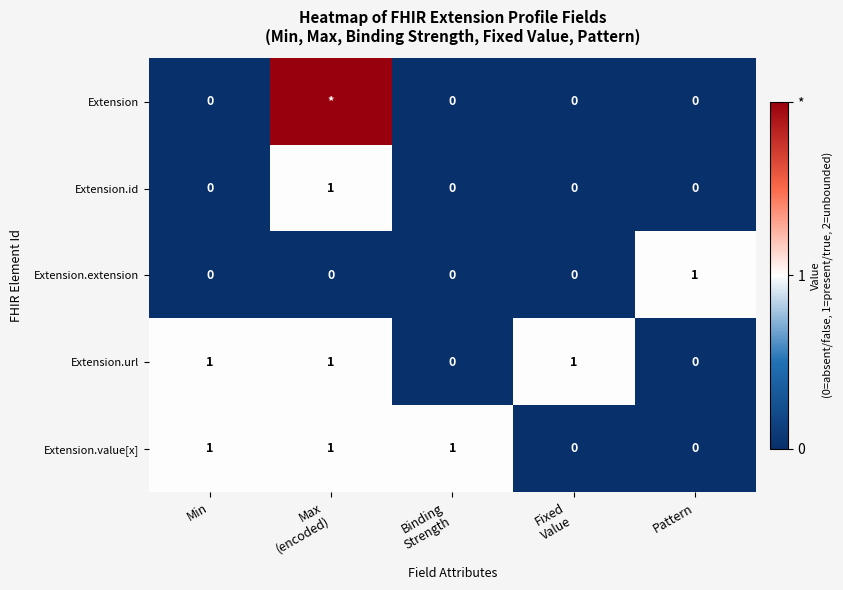

How many Extension.id values are between 0 and 1?

5